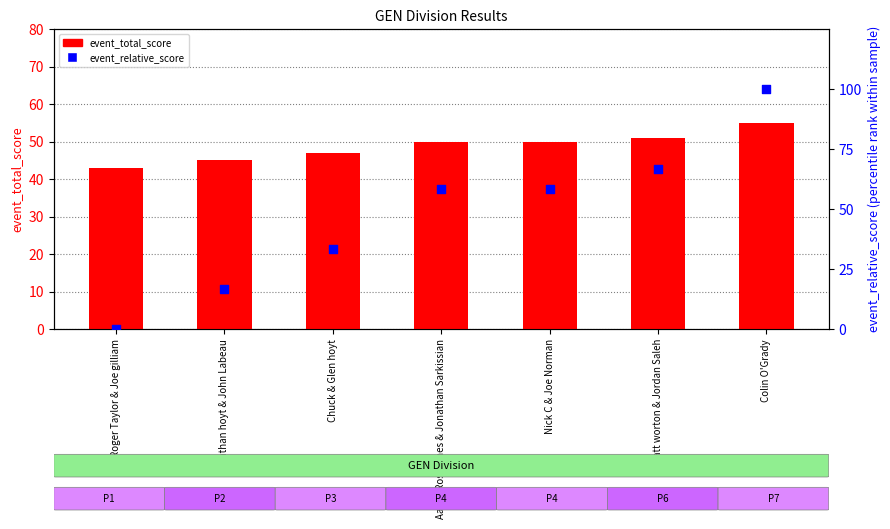

Is the value of event_relative_score at Colin O'Grady greater than the value of event_total_score at Chuck & Glen hoyt?

Yes